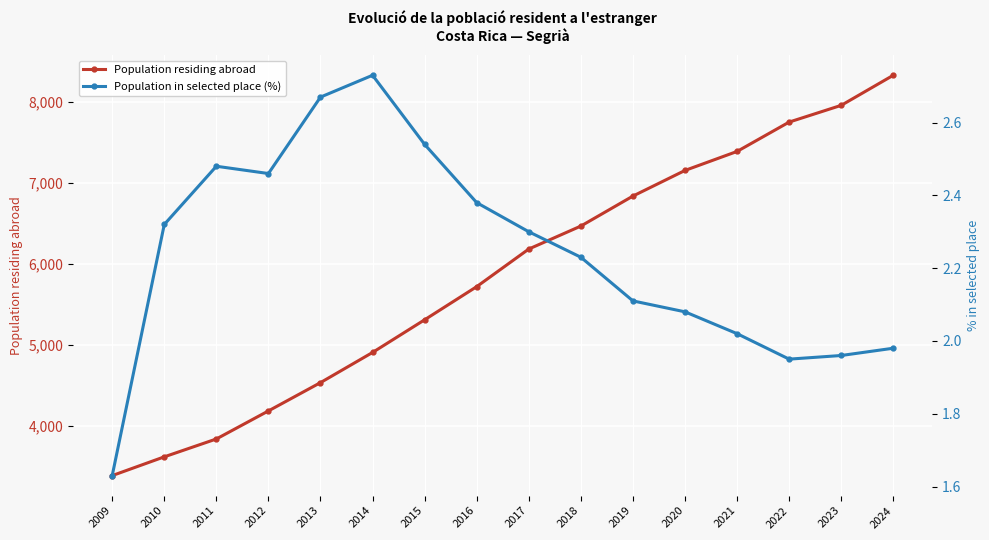

Is it true that Population residing abroad equals 4183.0 at 2012?

True